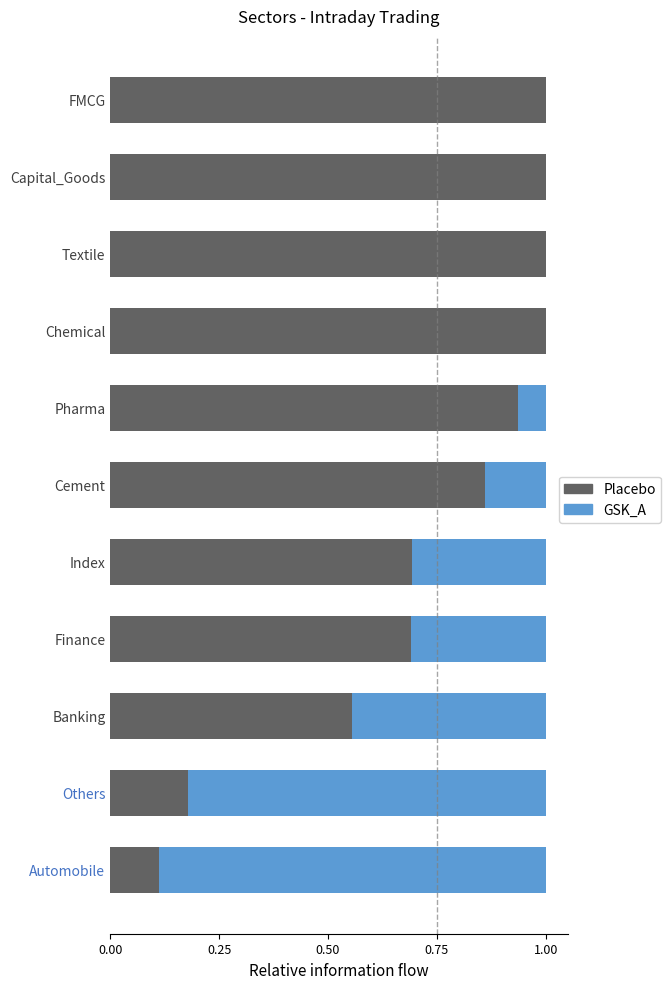

True or false: Placebo has a value of 1.0 at FMCG.

True